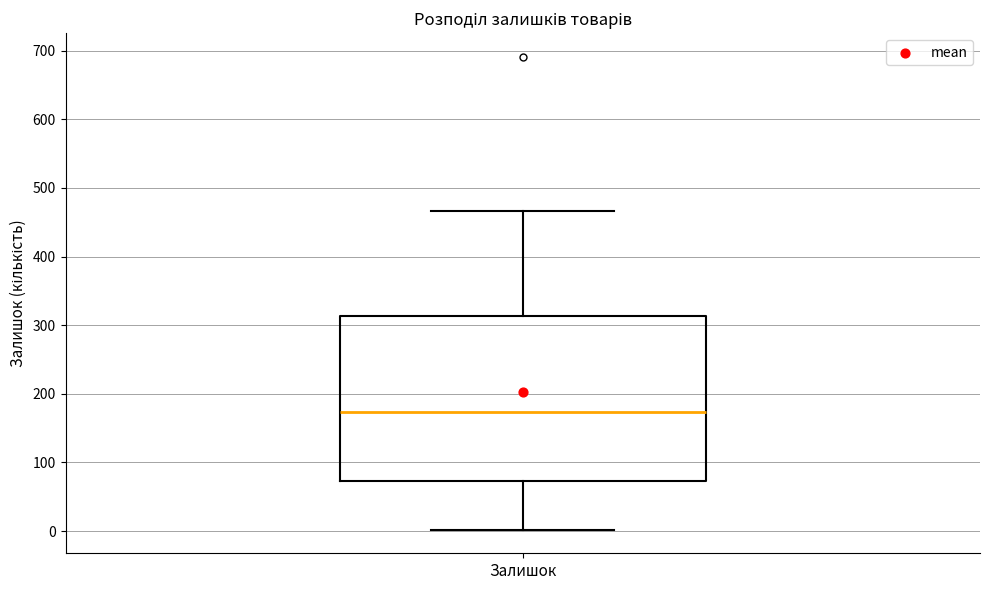

Transcribe this box plot: give where the median line is, the range the box spans, and where the two whiskers end, as read against the y-axis. The values are not printed on the chart, so give them approximately, as read against the axis.

median 170, box 70 to 310, whiskers 0 to 470